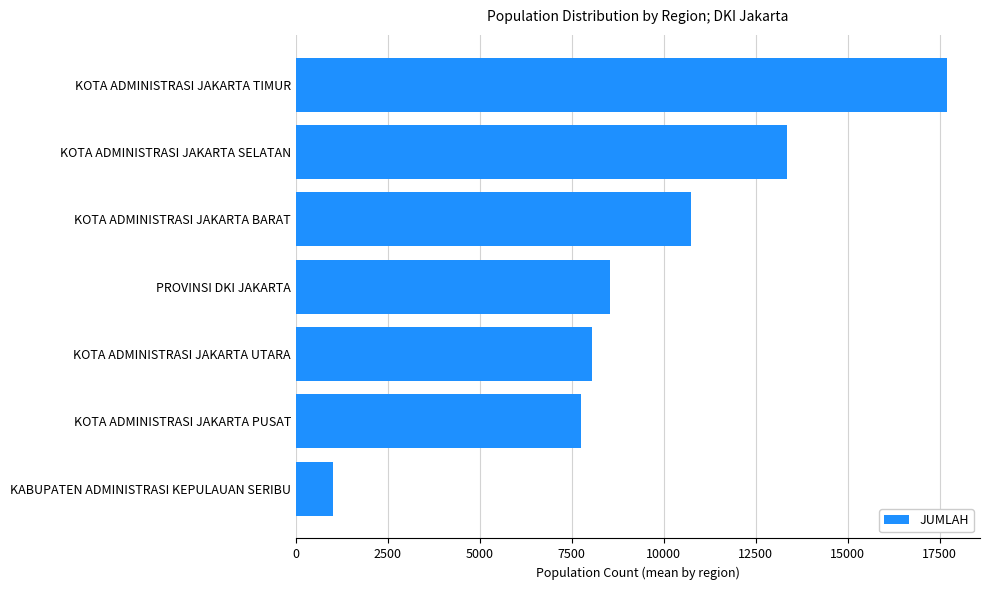

Rank the categories by value from highest to lowest.

KOTA ADMINISTRASI JAKARTA TIMUR, KOTA ADMINISTRASI JAKARTA SELATAN, KOTA ADMINISTRASI JAKARTA BARAT, PROVINSI DKI JAKARTA, KOTA ADMINISTRASI JAKARTA UTARA, KOTA ADMINISTRASI JAKARTA PUSAT, KABUPATEN ADMINISTRASI KEPULAUAN SERIBU